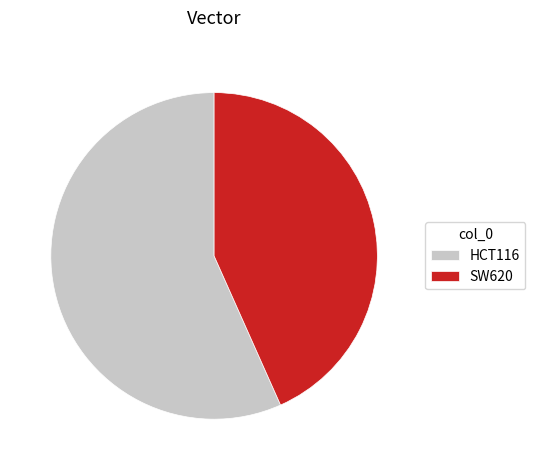

True or false: HCT116 accounts for 57% of the total.

True